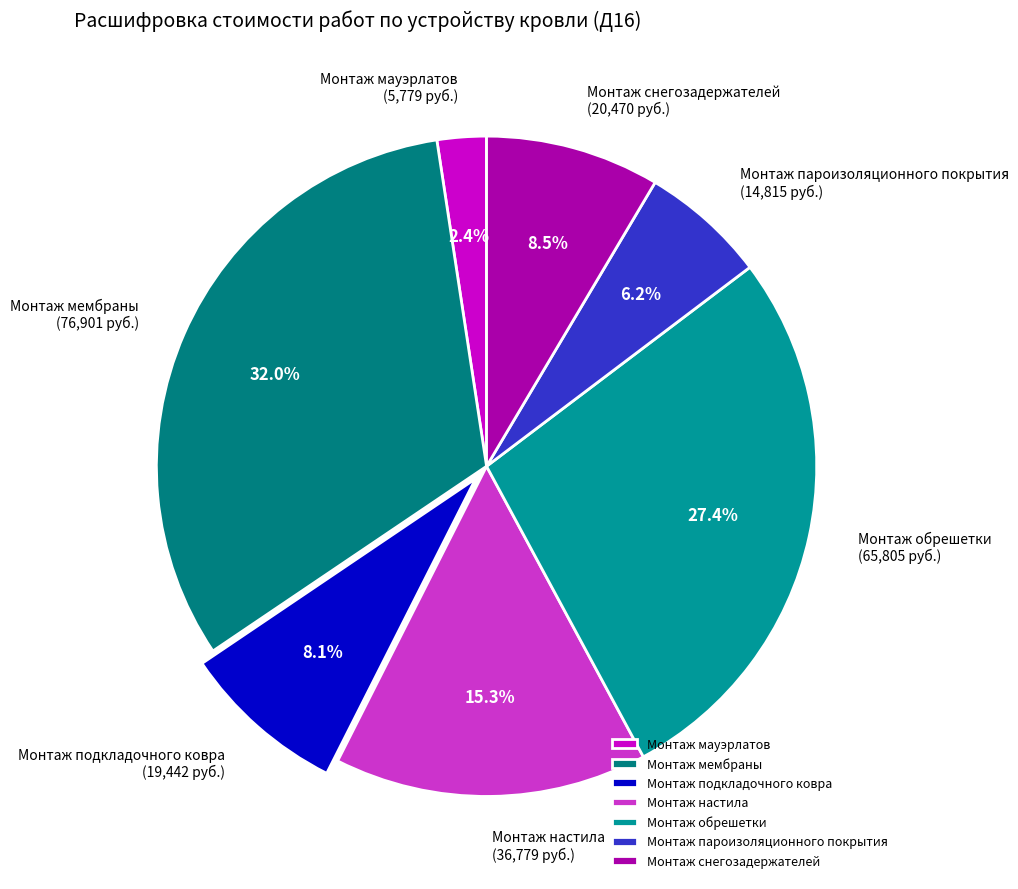

What is the largest slice in the pie chart?

Монтаж мембраны